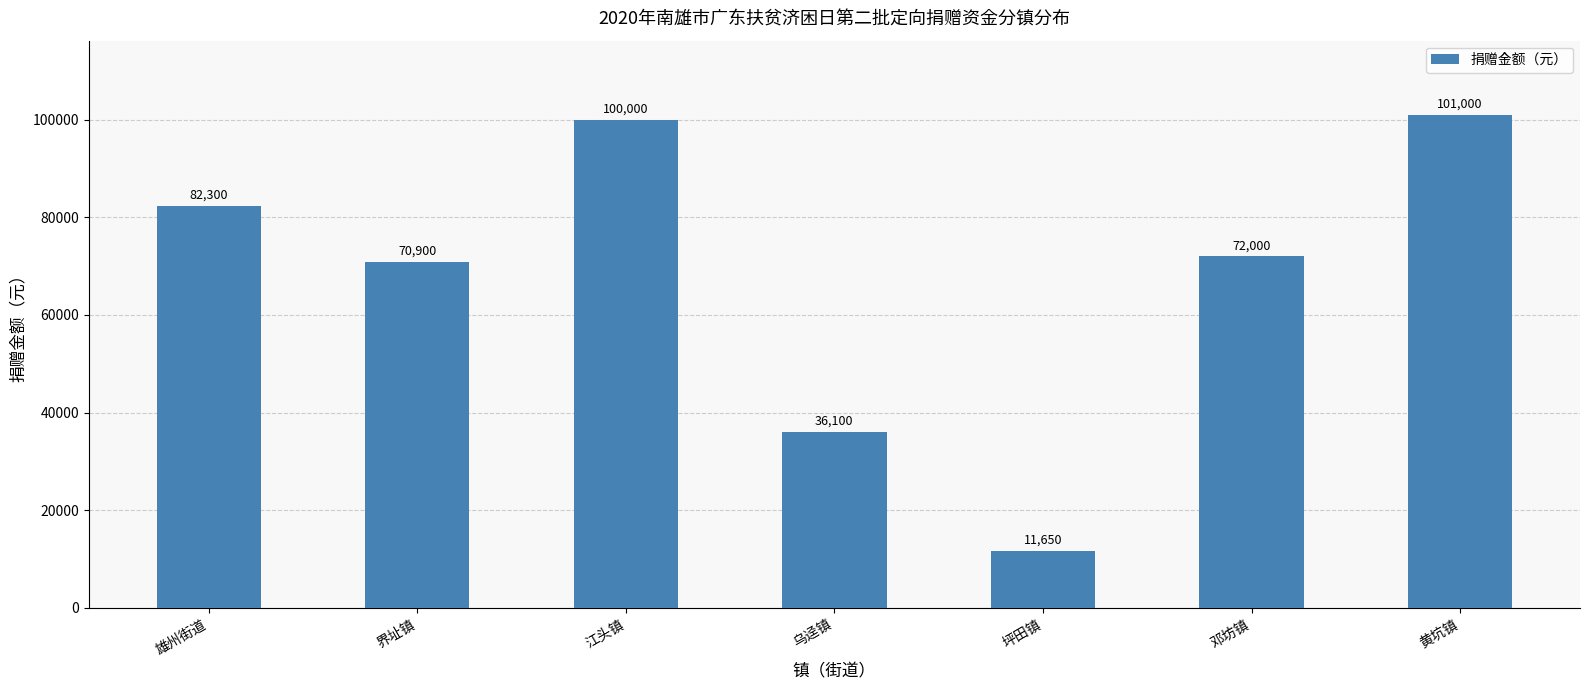

Read the value at 坪田镇.

11650